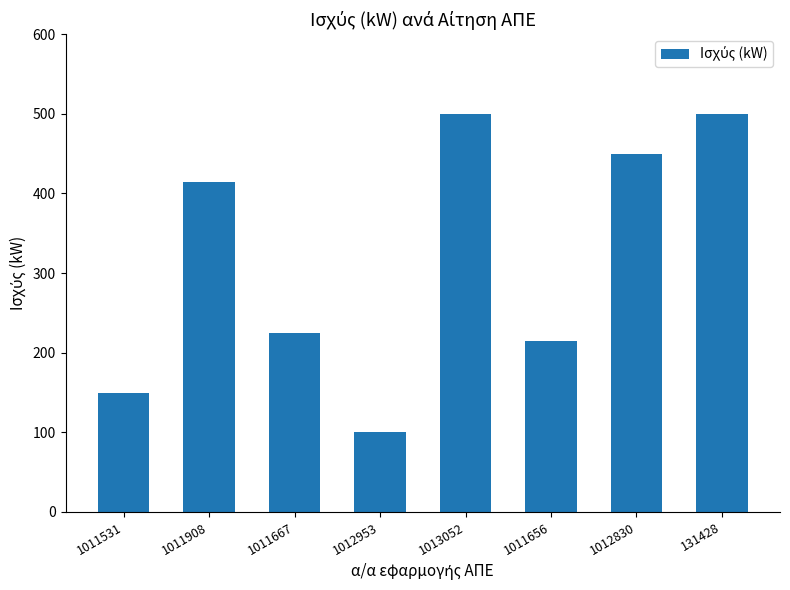

What is the value of the 2nd bar from the left?

414.2